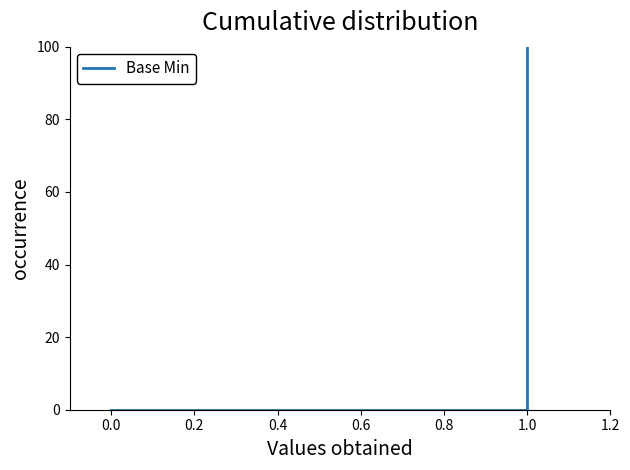

The value at 0.0 is 0. True or false?

True